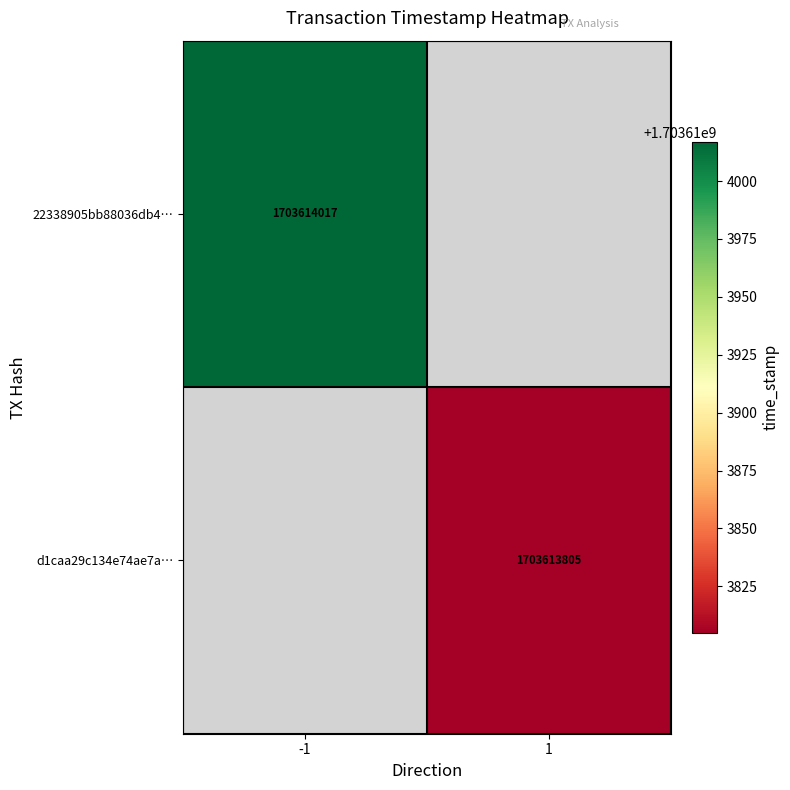

Is it true that 22338905bb88036db469cf61035022a5aff80fc equals 2472867949 at 1?

False